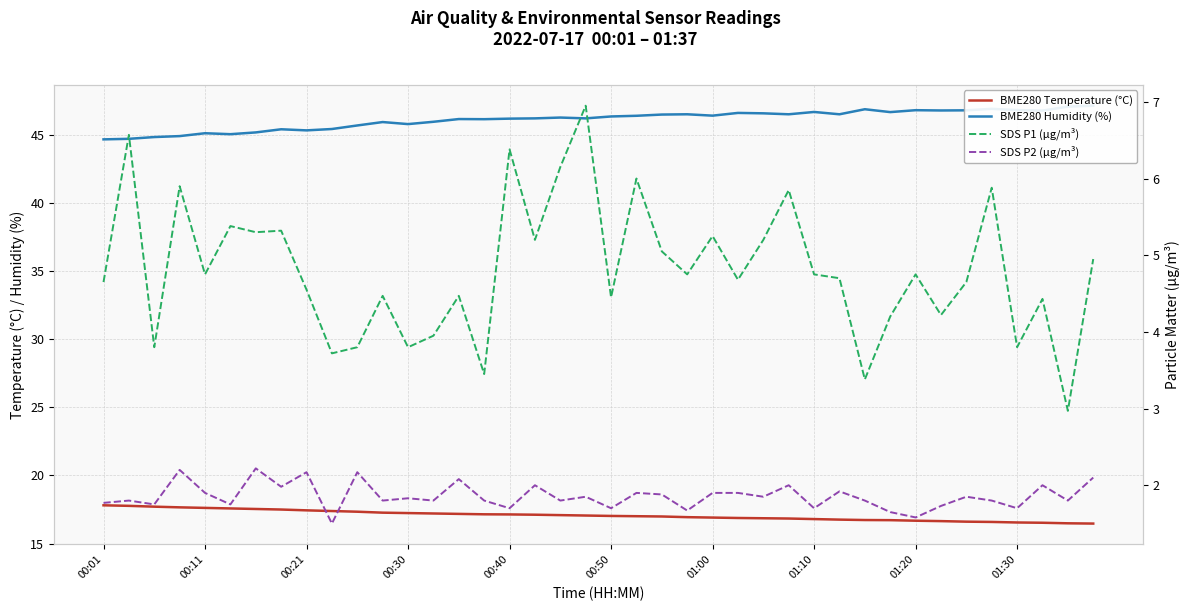

True or false: BME280 Temperature (°C) and BME280 Humidity (%) intersect in this chart.

False